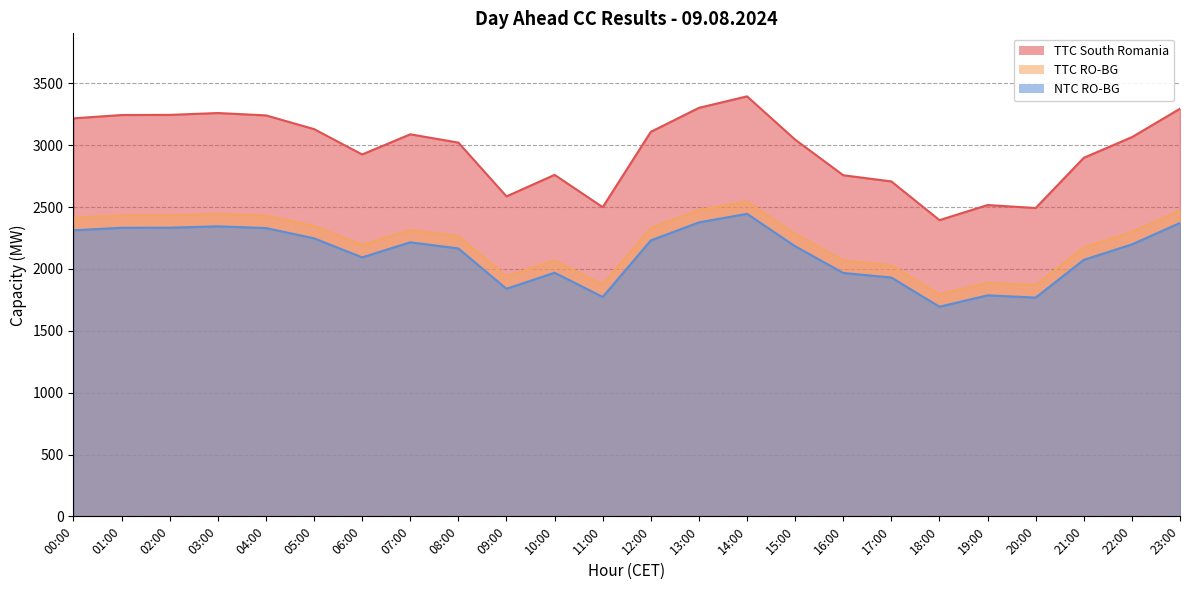

Reading left to right, list all the values displayed in this chart.

TTC South Romania: 3218	3245	3246	3261	3242	3131	2926	3089	3022	2587	2761	2500	3109	3303	3396	3046	2758	2708	2395	2517	2493	2899	3066	3296
TTC RO-BG: 2414	2434	2434	2446	2432	2348	2195	2317	2266	1941	2070	1875	2332	2477	2547	2285	2069	2031	1796	1888	1870	2174	2300	2472
NTC RO-BG: 2313	2333	2334	2345	2331	2248	2094	2216	2166	1840	1970	1774	2231	2377	2446	2184	1968	1931	1695	1787	1769	2074	2199	2372